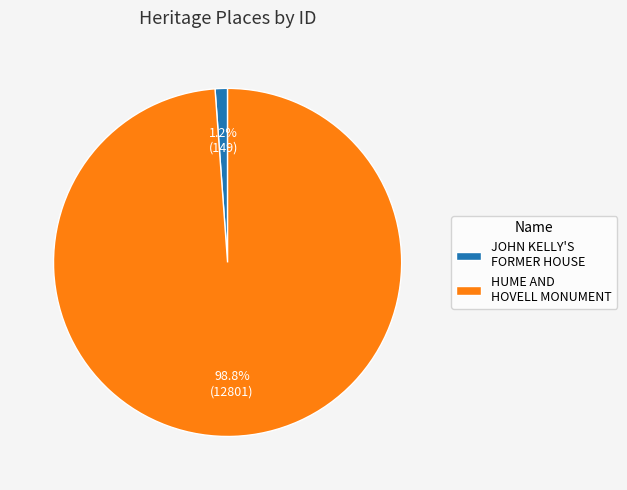

True or false: JOHN KELLY'S FORMER HOUSE accounts for 1% of the total.

True